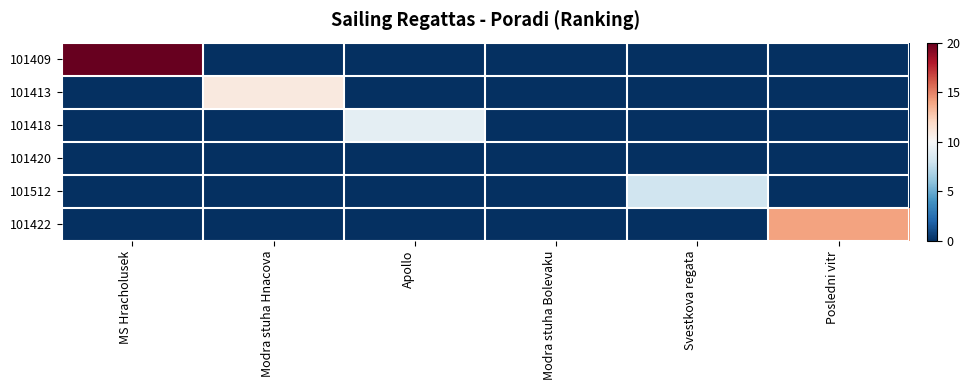

List the series in order of their peak value, highest first.

101409, 101422, 101413, 101418, 101512, 101420